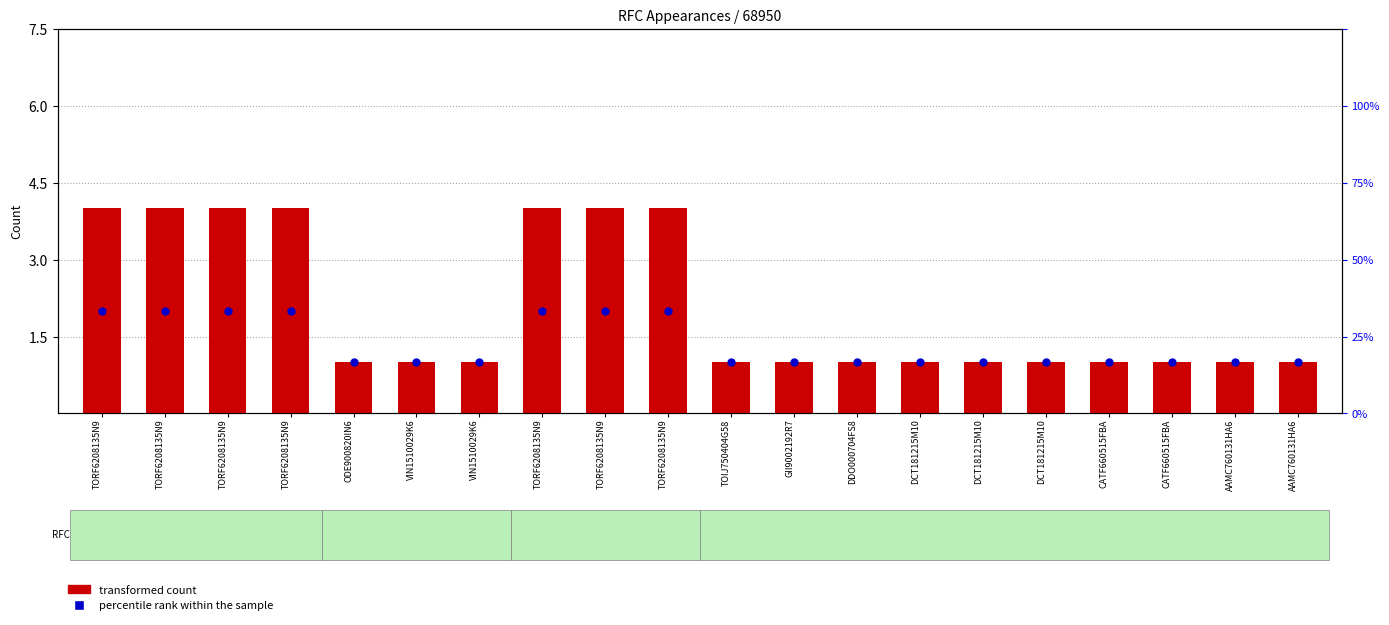

Which series has the largest Y range (max minus min)?

transformed count